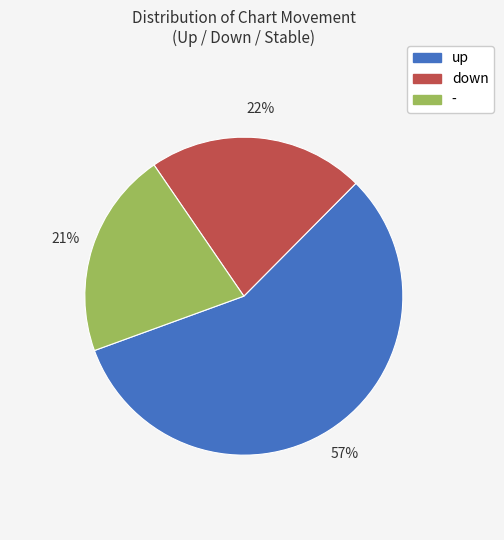

Count the number of slices in the pie.

3